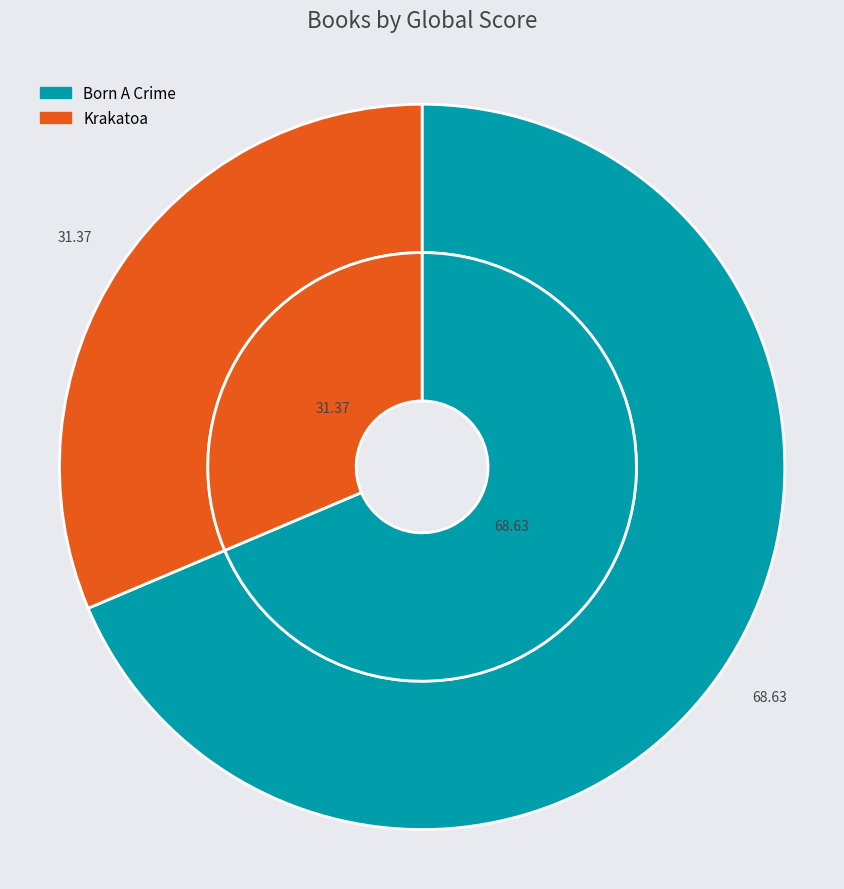

What percentage is the Born A Crime slice, to the nearest percent?

69%